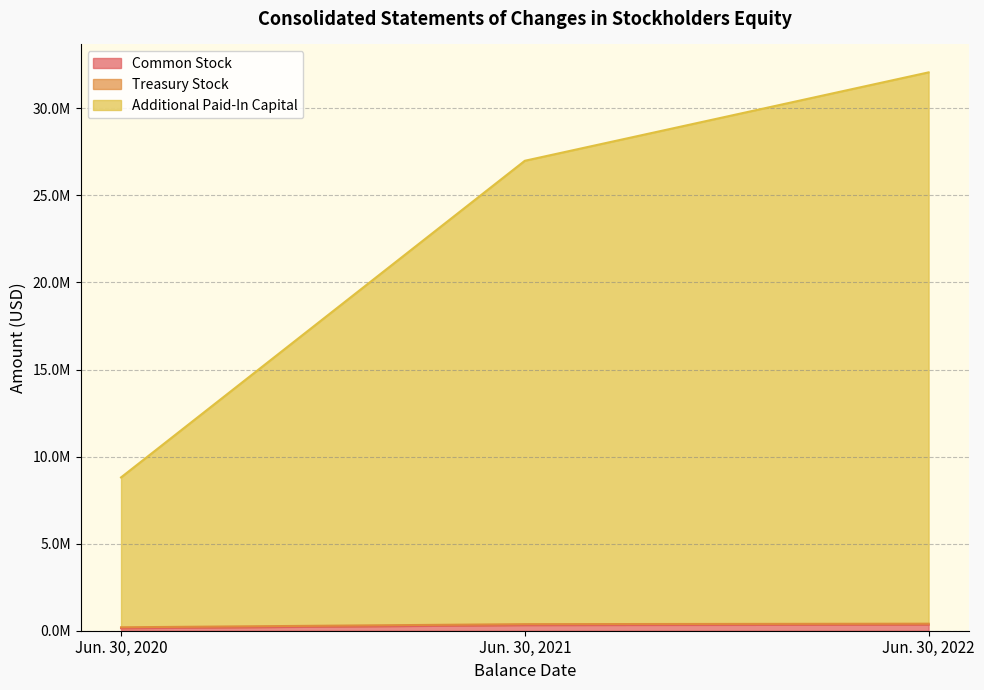

At how many categories does at least one series exceed 6366480?

3